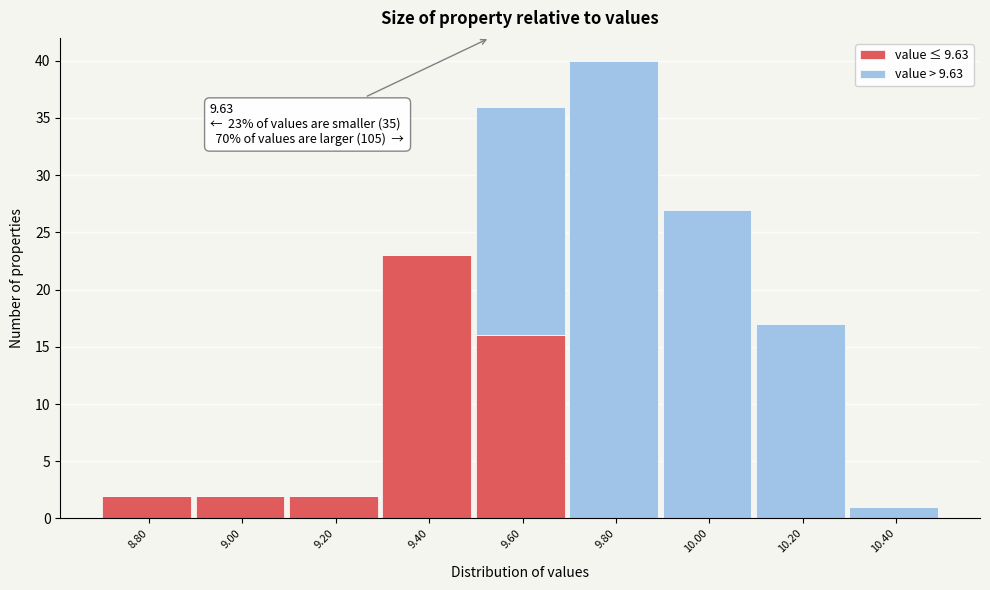

What is the total value across all series at 10.20?

17